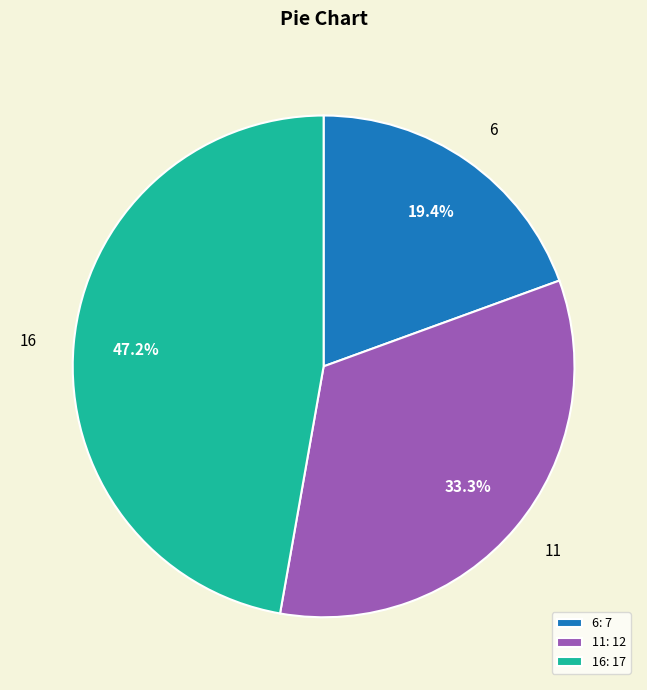

Is there a majority slice in this chart?

No